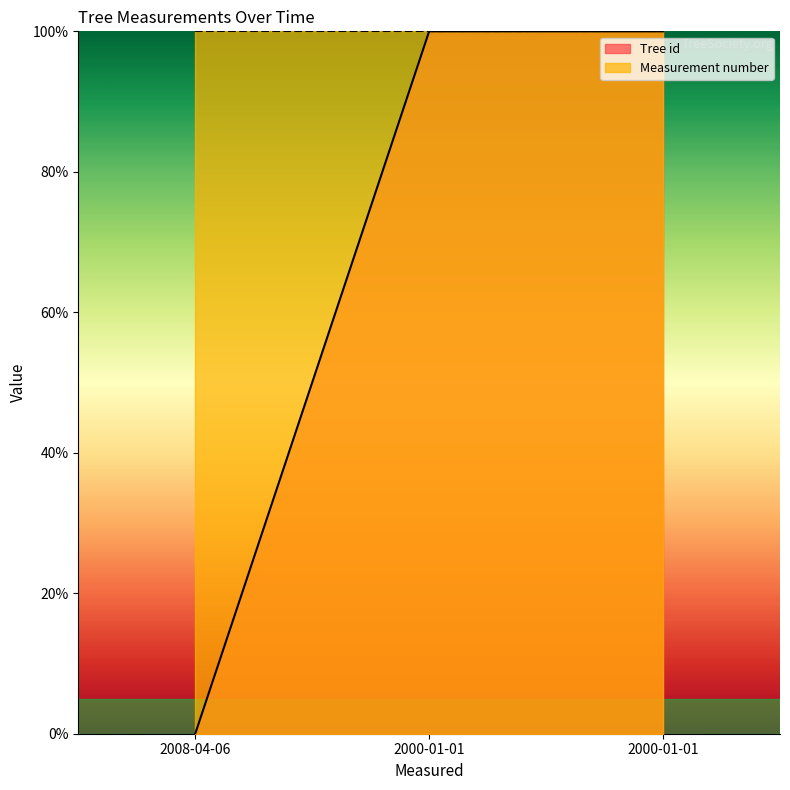

Reading right to left, extract all data points from this chart.

100.0	100.0	0.0